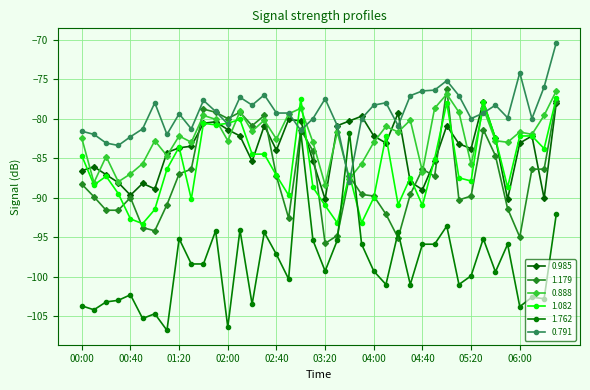

What is the value of the 1.762 point at the 16th from the left?

-94.4